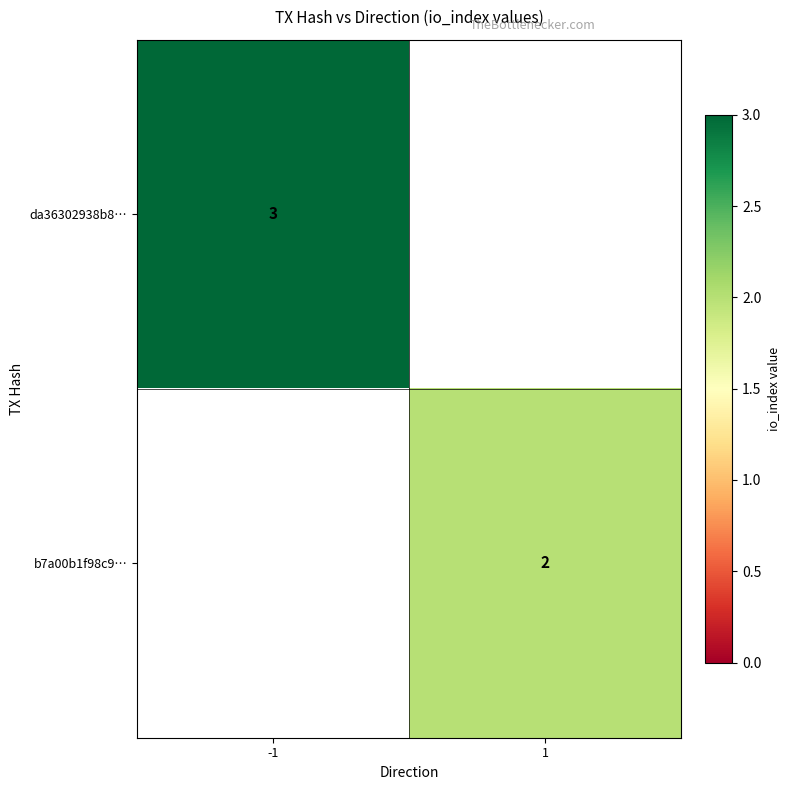

True or false: da36302938b8… has a value of 4 at -1.

False